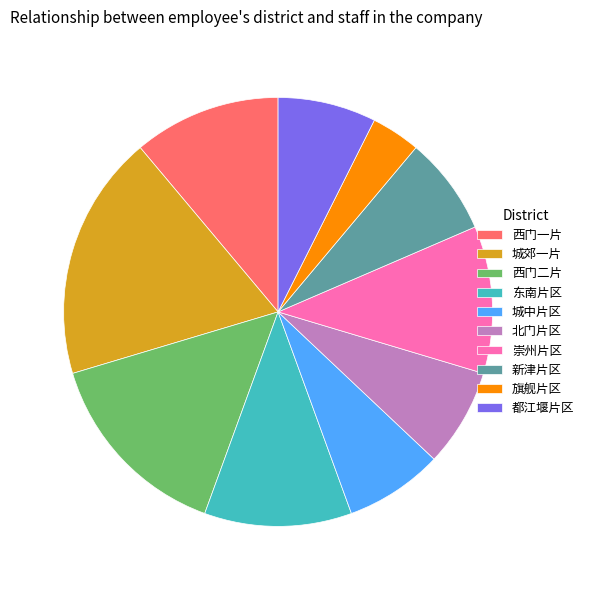

How many slices are in this pie chart?

10